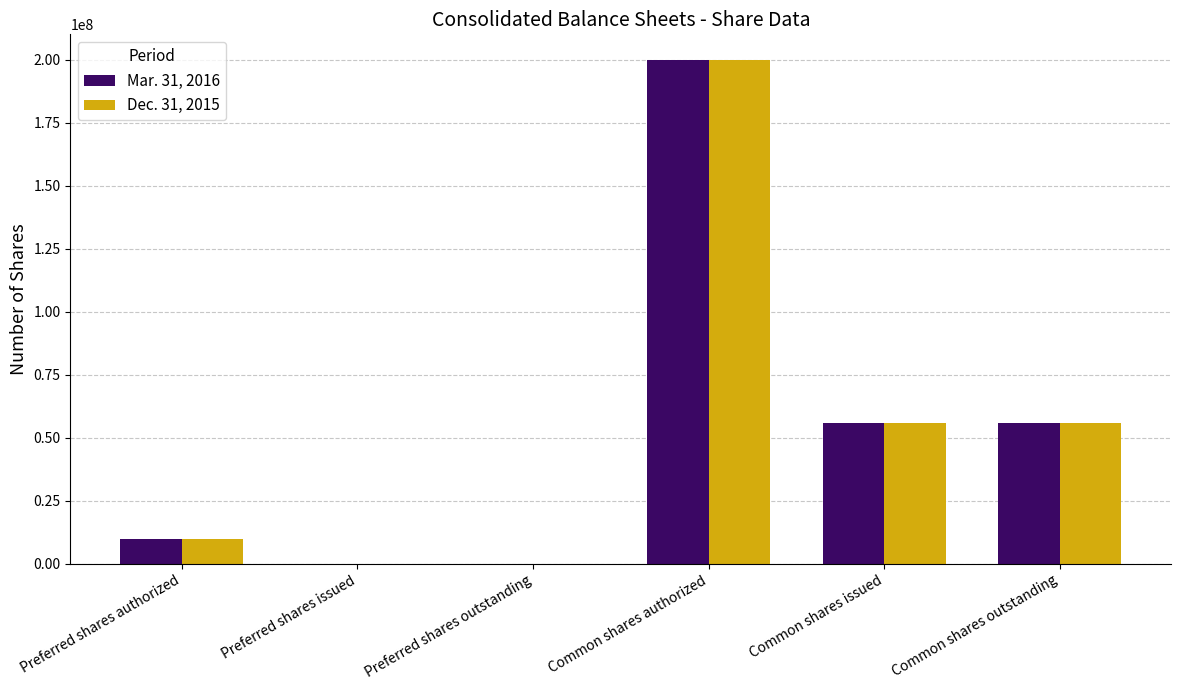

The Dec. 31, 2015 series shows 16466905 at Preferred shares authorized. True or false?

False